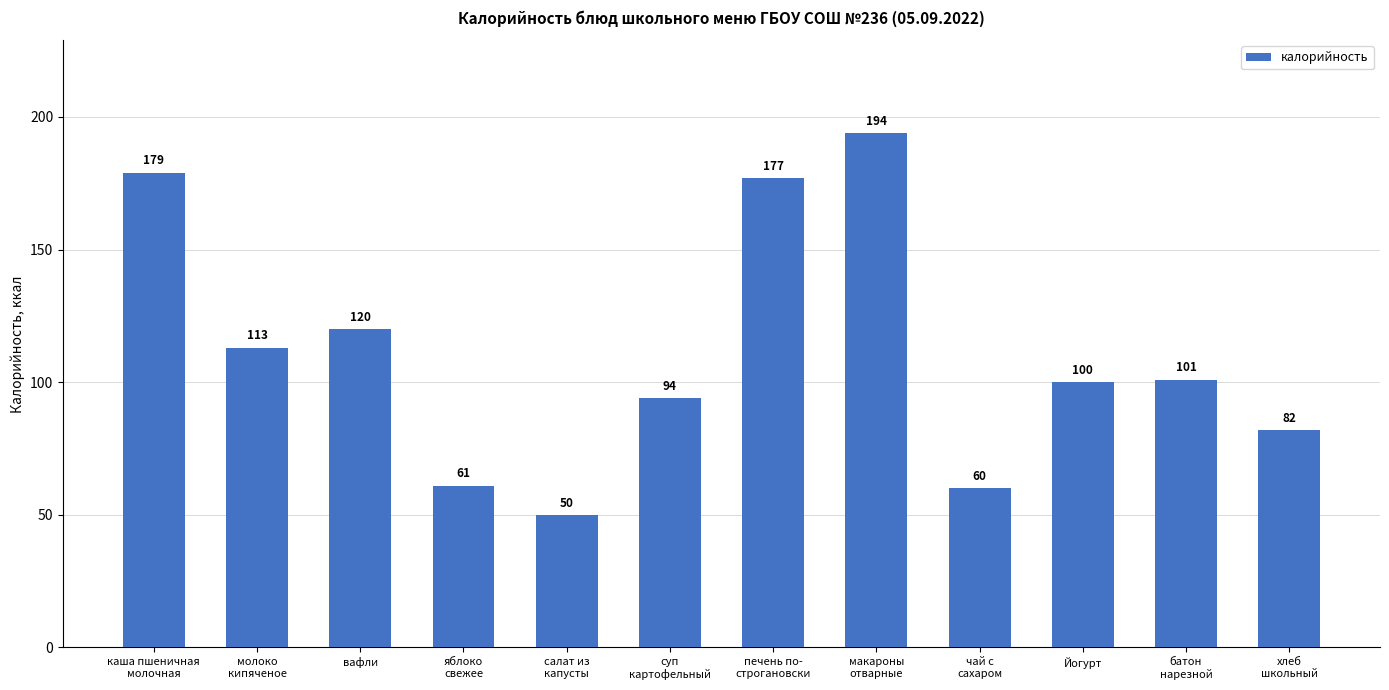

Reading left to right, list all the values displayed in this chart.

каша пшеничная
молочная=179	молоко
кипяченое=113	вафли=120	яблоко
свежее=61	салат из
капусты=50	суп
картофельный=94	печень по-
строгановски=177	макароны
отварные=194	чай с
сахаром=60	Йогурт=100	батон
нарезной=101	хлеб
школьный=82